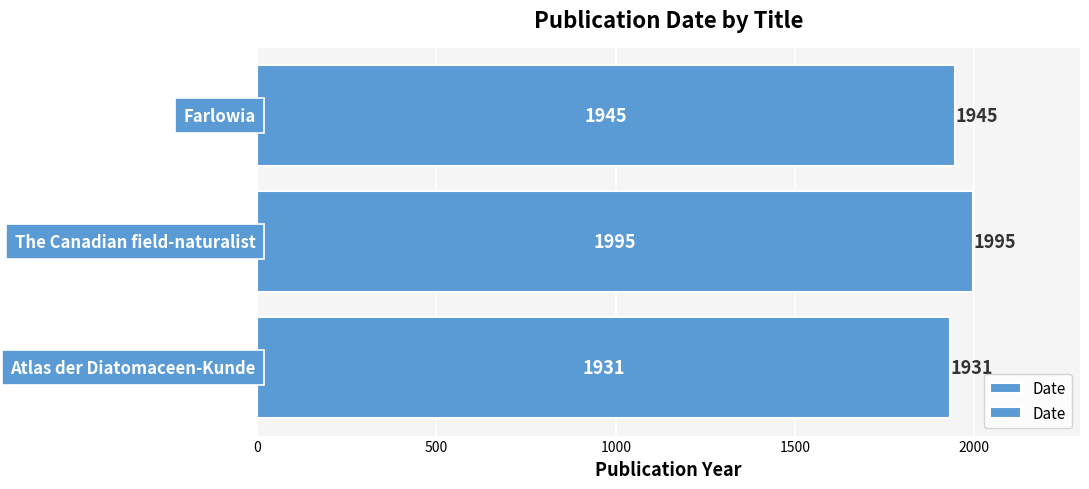

What is the sum of all values?

5871